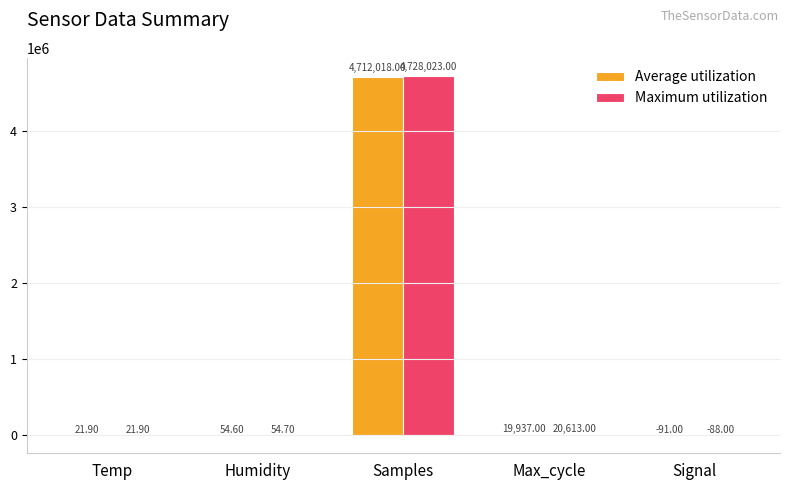

What are all the series names shown in the legend?

Average utilization, Maximum utilization